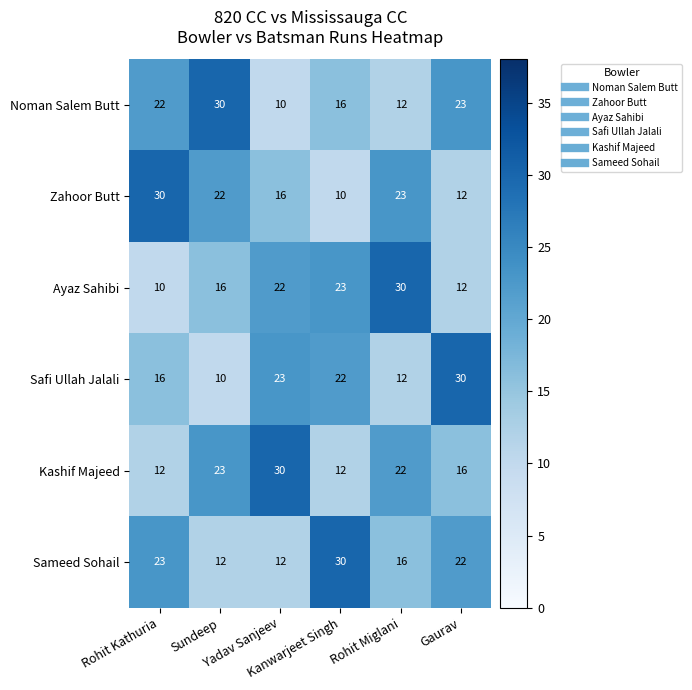

What is the difference between the second highest and second lowest values in the Kashif Majeed series?

11